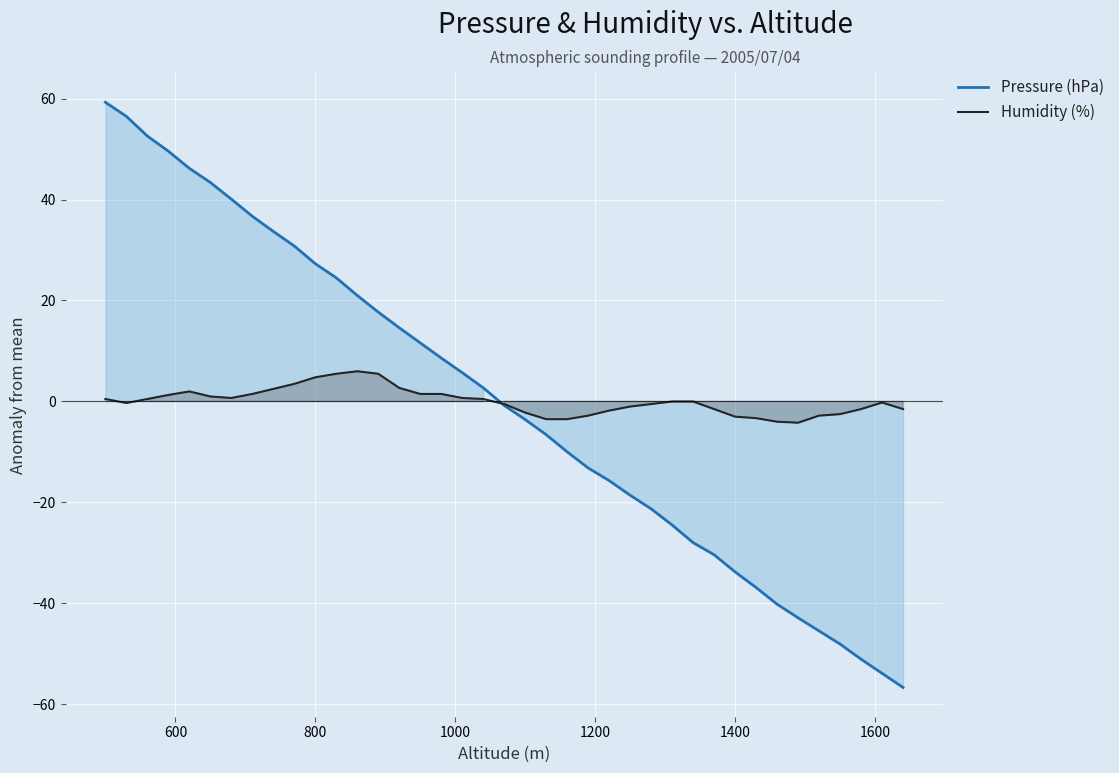

What is the maximum value for Humidity (%)?

6.0